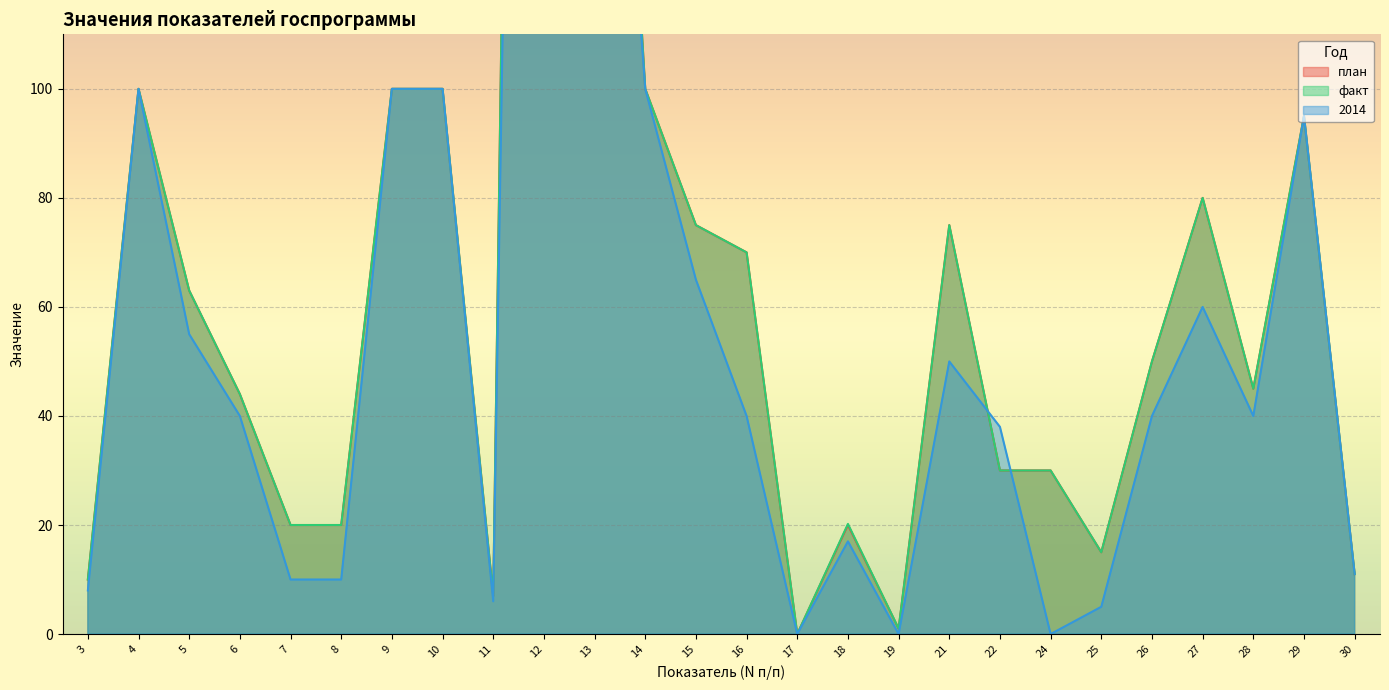

Between 30 and 24, which is larger?

24